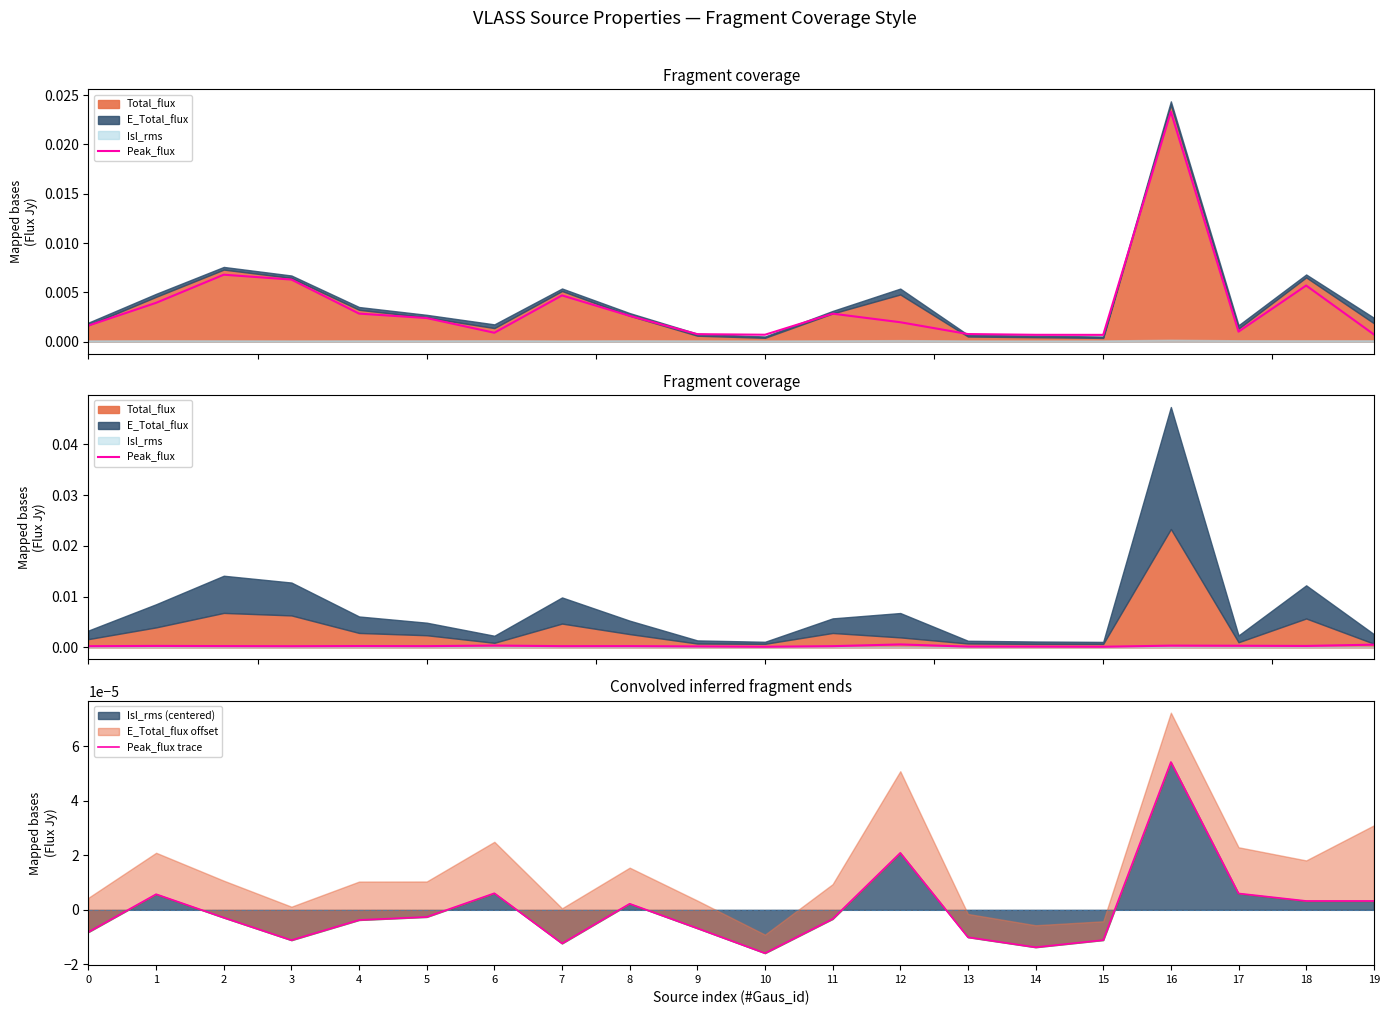

Where is the first local maximum for Peak_flux?

1